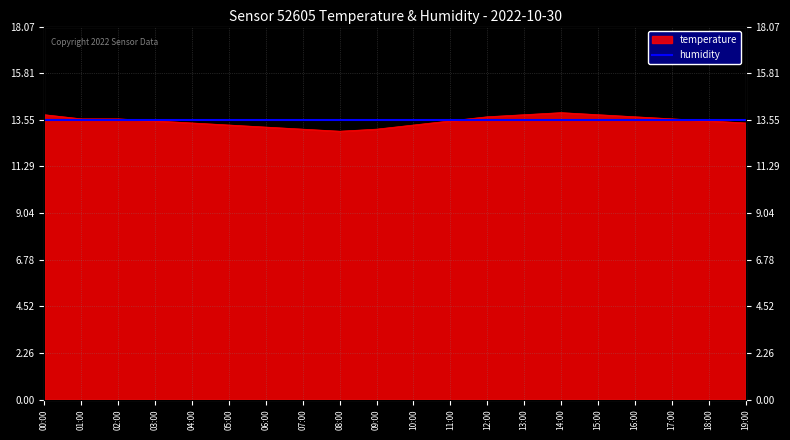

Which category has the highest value across all series?

14:00